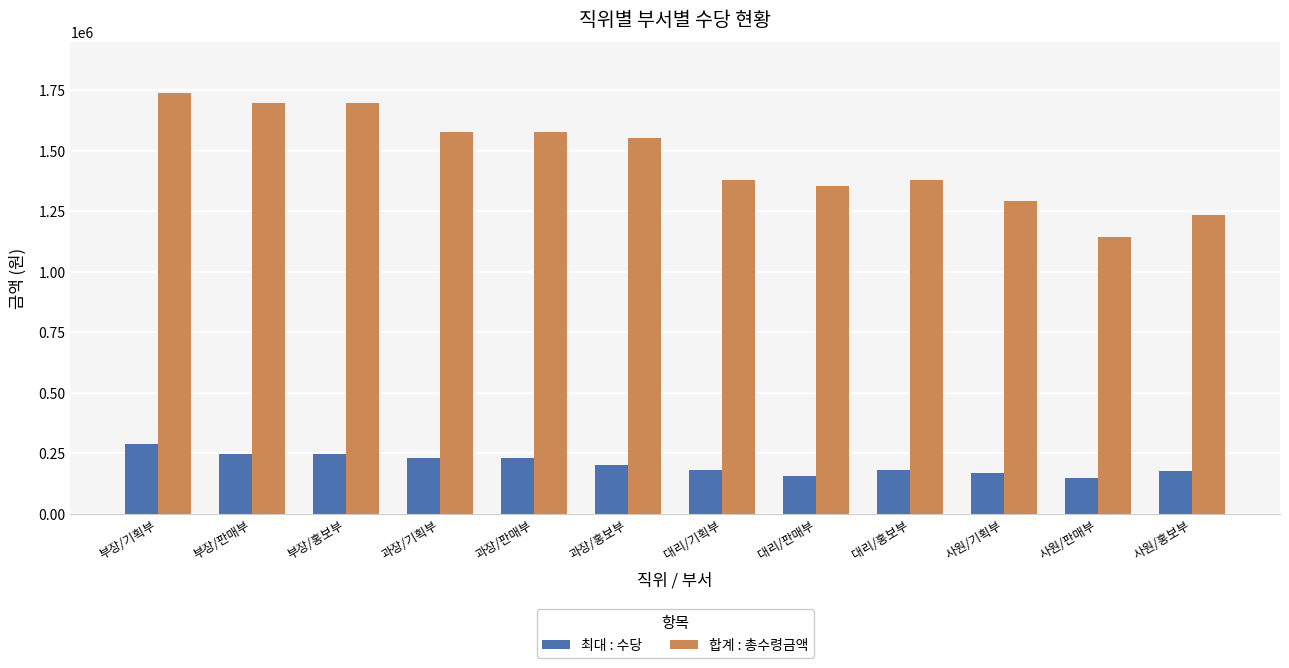

What is the greatest value displayed?

1740000